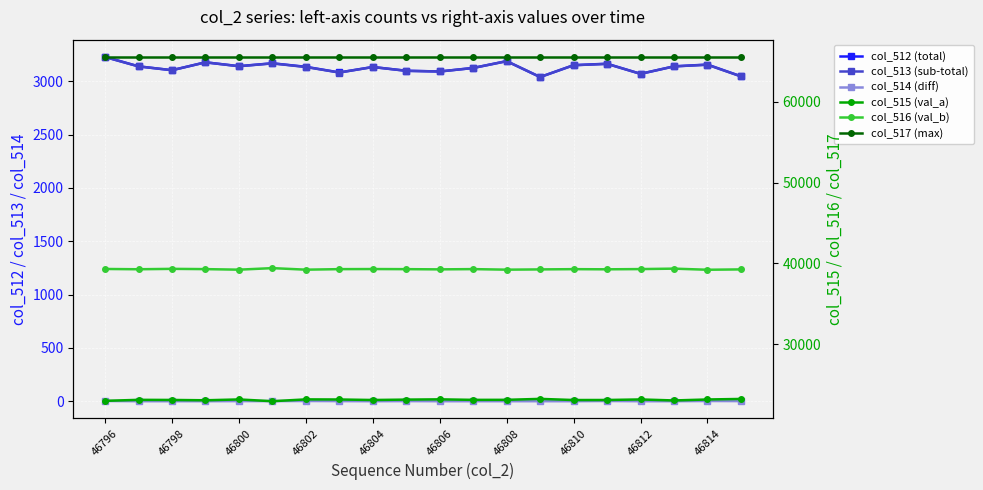

Where is col_517 (max) nearest to the value 65535?

46796